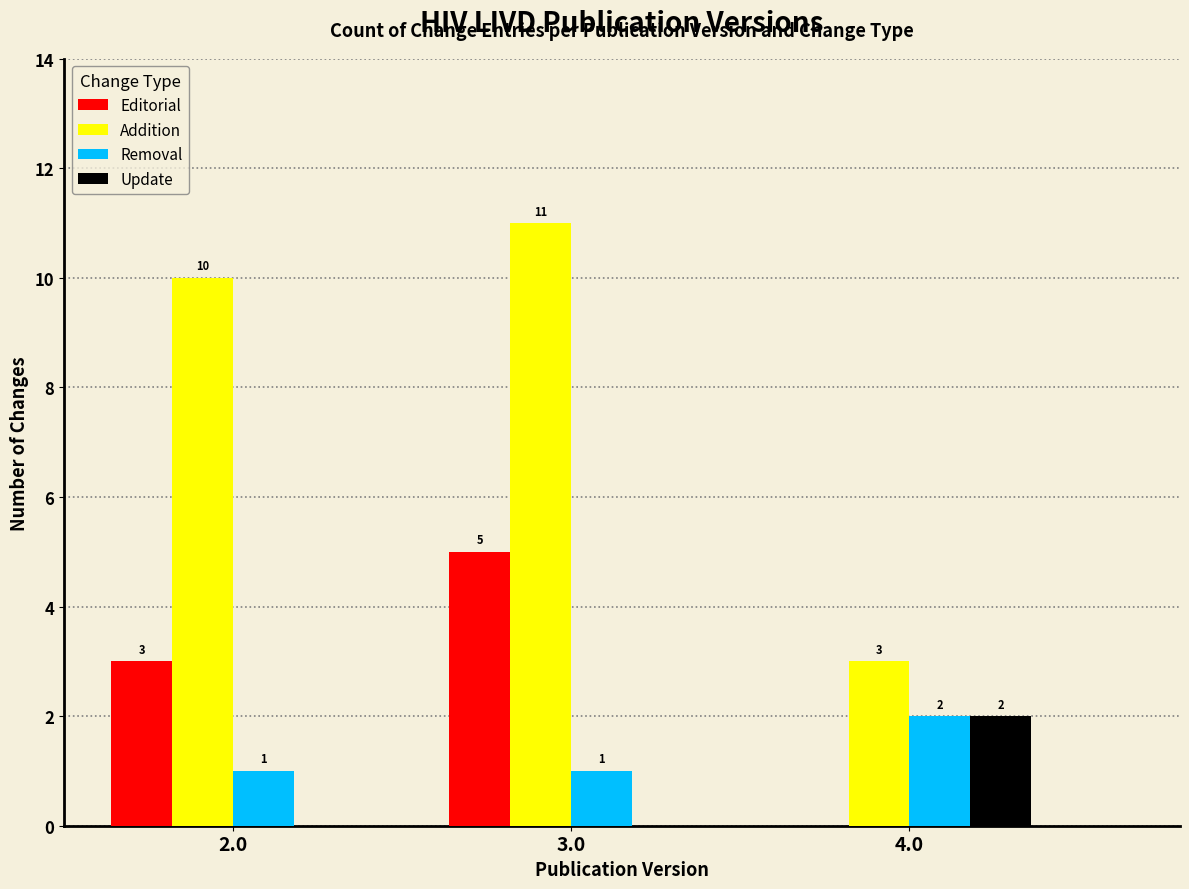

Reading right to left, what are all the values shown in this chart?

Editorial: 4.0=0	3.0=5	2.0=3
Addition: 4.0=3	3.0=11	2.0=10
Removal: 4.0=2	3.0=1	2.0=1
Update: 4.0=2	3.0=0	2.0=0